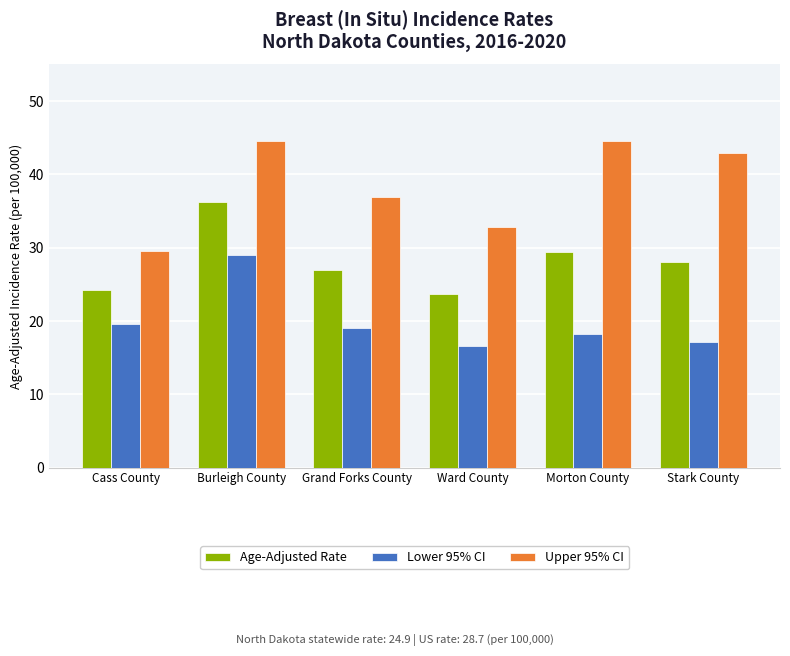

At which label is Lower 95% CI closest to 22?

Cass County